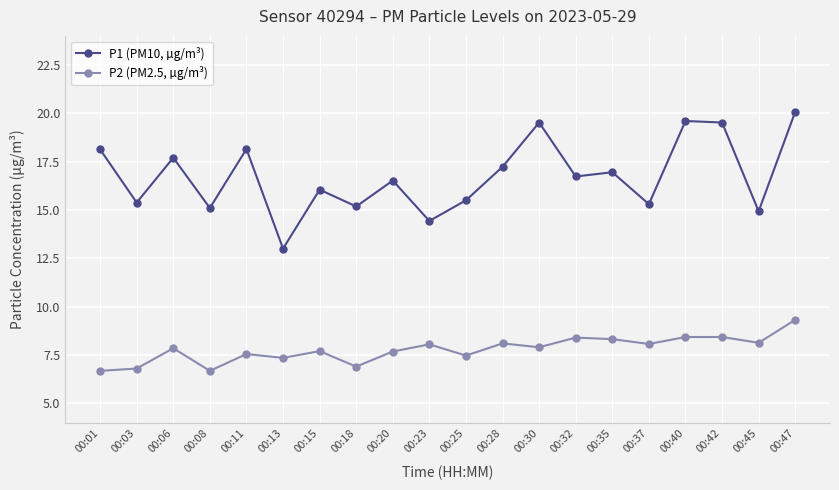

True or false: P2 (PM2.5, µg/m³) and P1 (PM10, µg/m³) intersect in this chart.

False